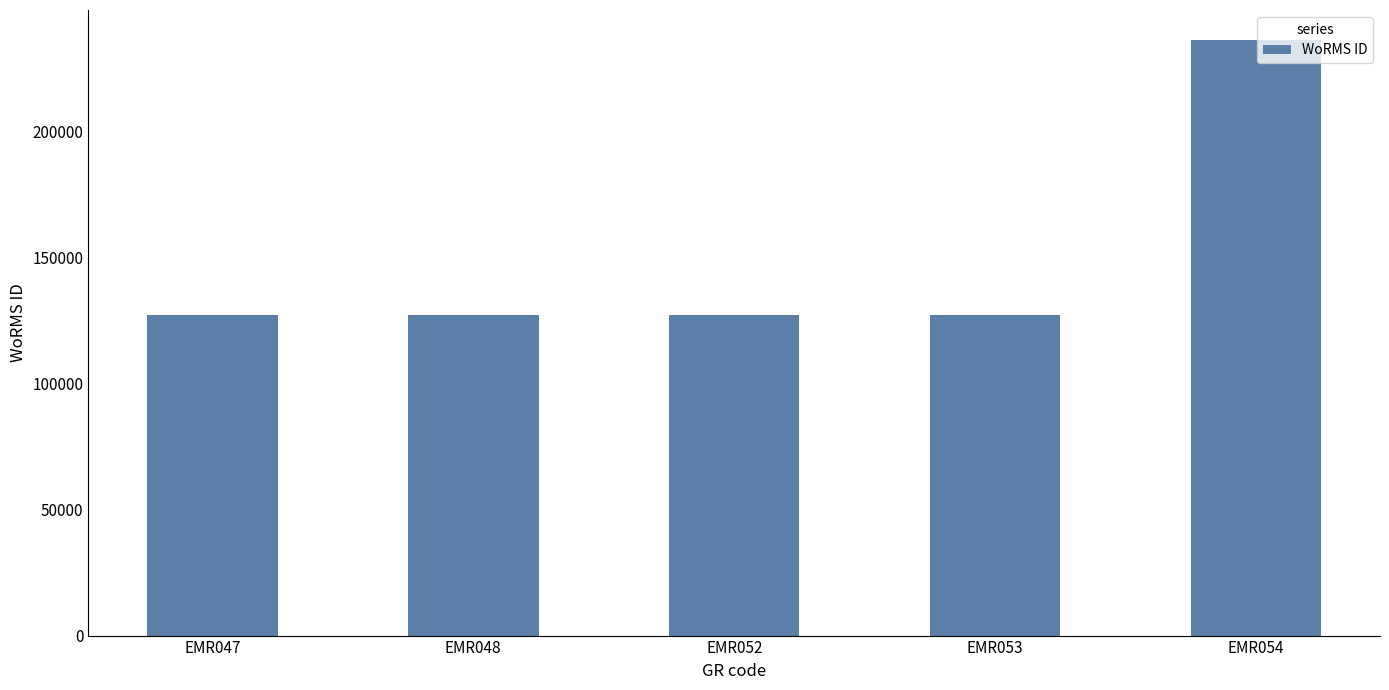

Where is the data nearest to the value 181807?

EMR053